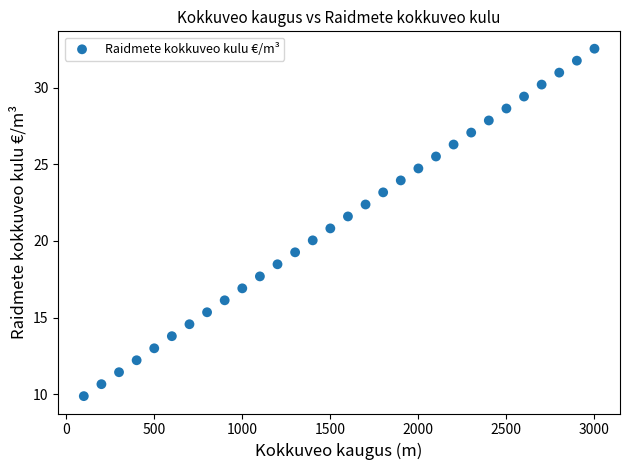

What is the range of Y values (max minus min)?

22.7